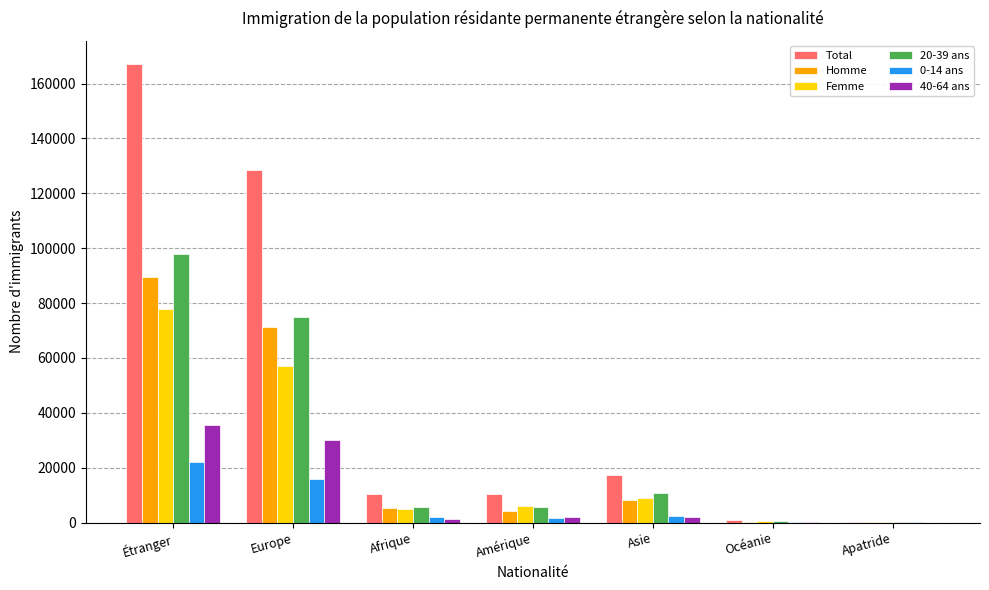

What is the maximum value shown in the chart?

167248